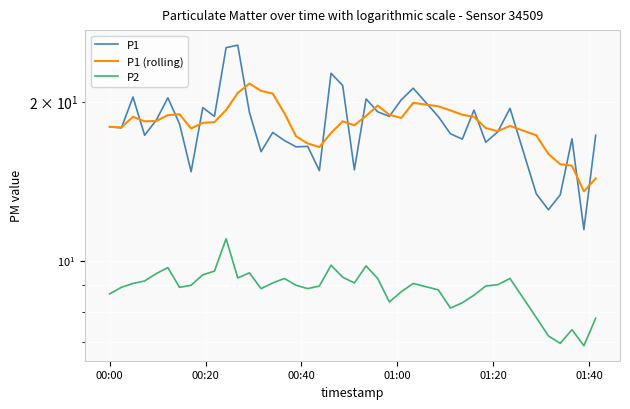

Is the value of P1 (rolling) at 22 greater than the value of P2 at 33?

Yes